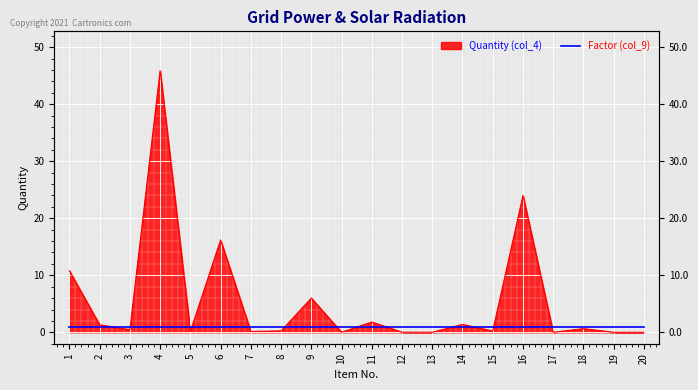

True or false: the data has more than 2 interior local peaks.

True